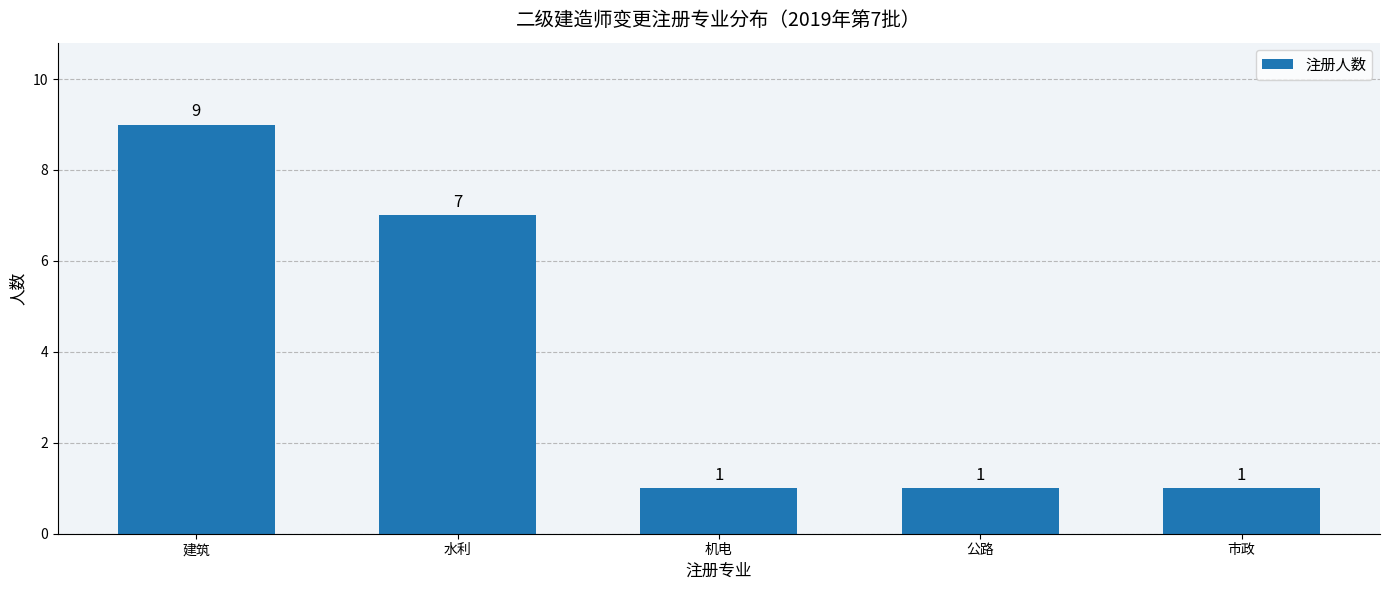

What position from the right is 机电?

3